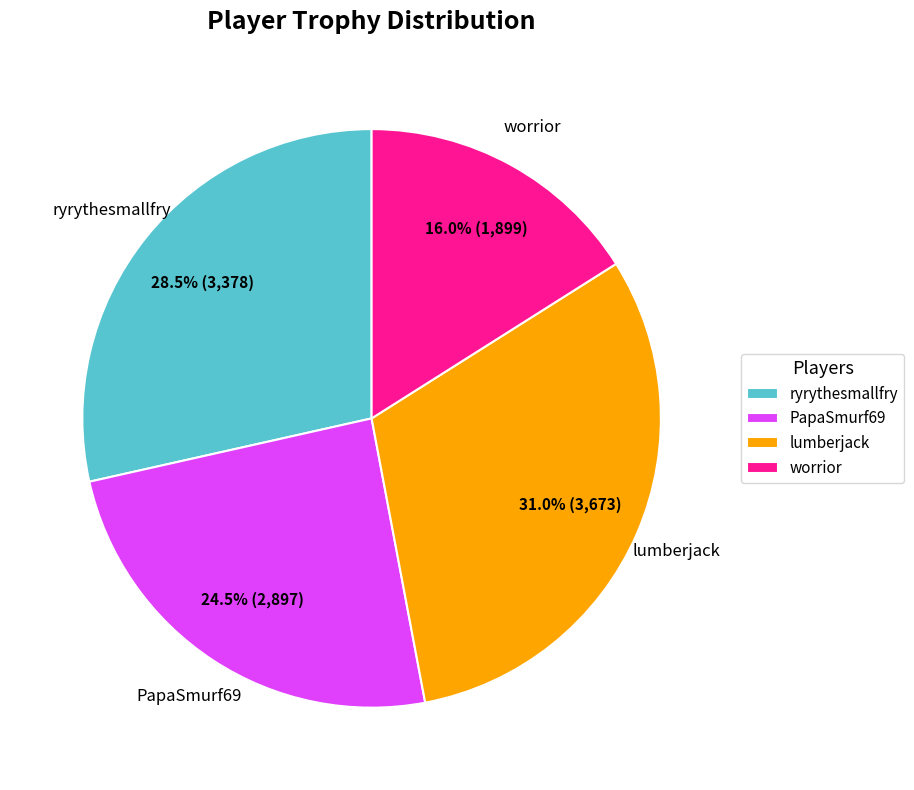

Is there a majority slice in this chart?

No